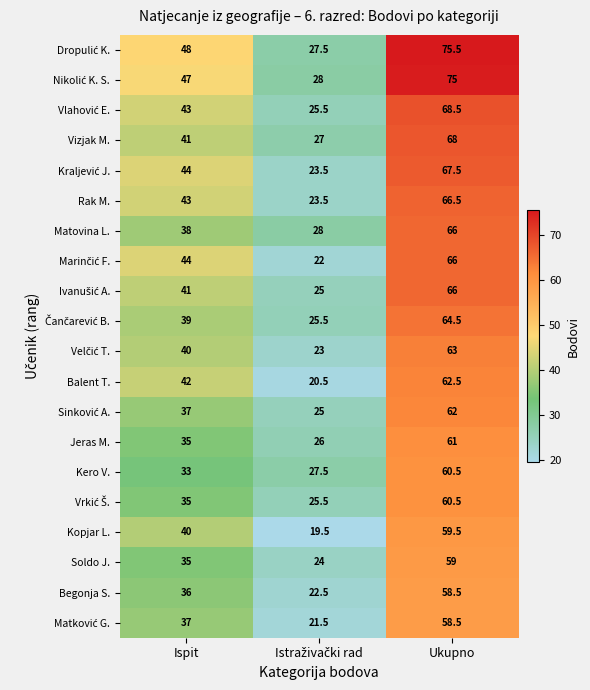

The Kopjar L. series shows 82.6 at Ukupno. True or false?

False